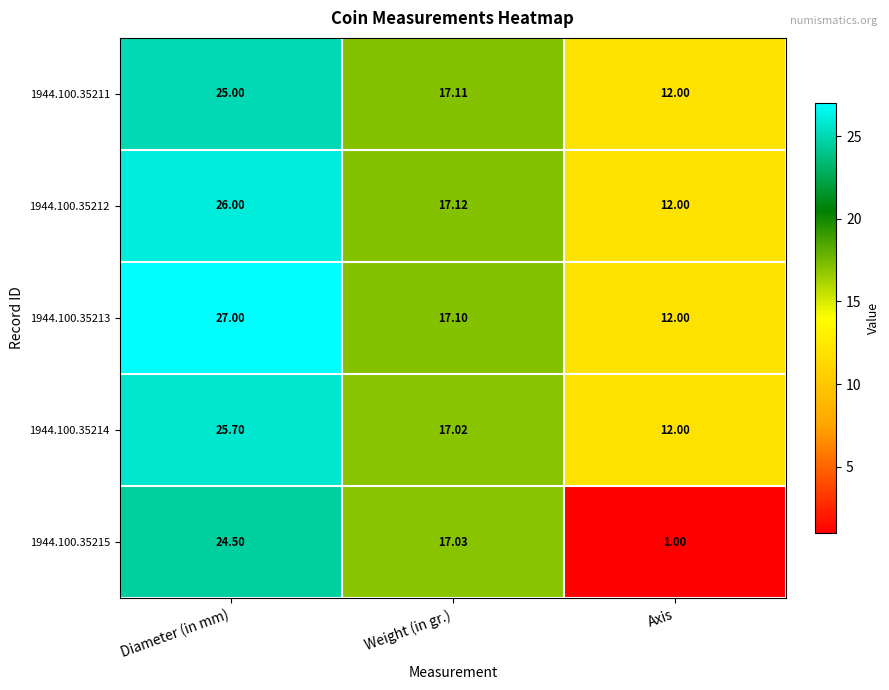

Which series has the largest total across all categories?

1944.100.35213